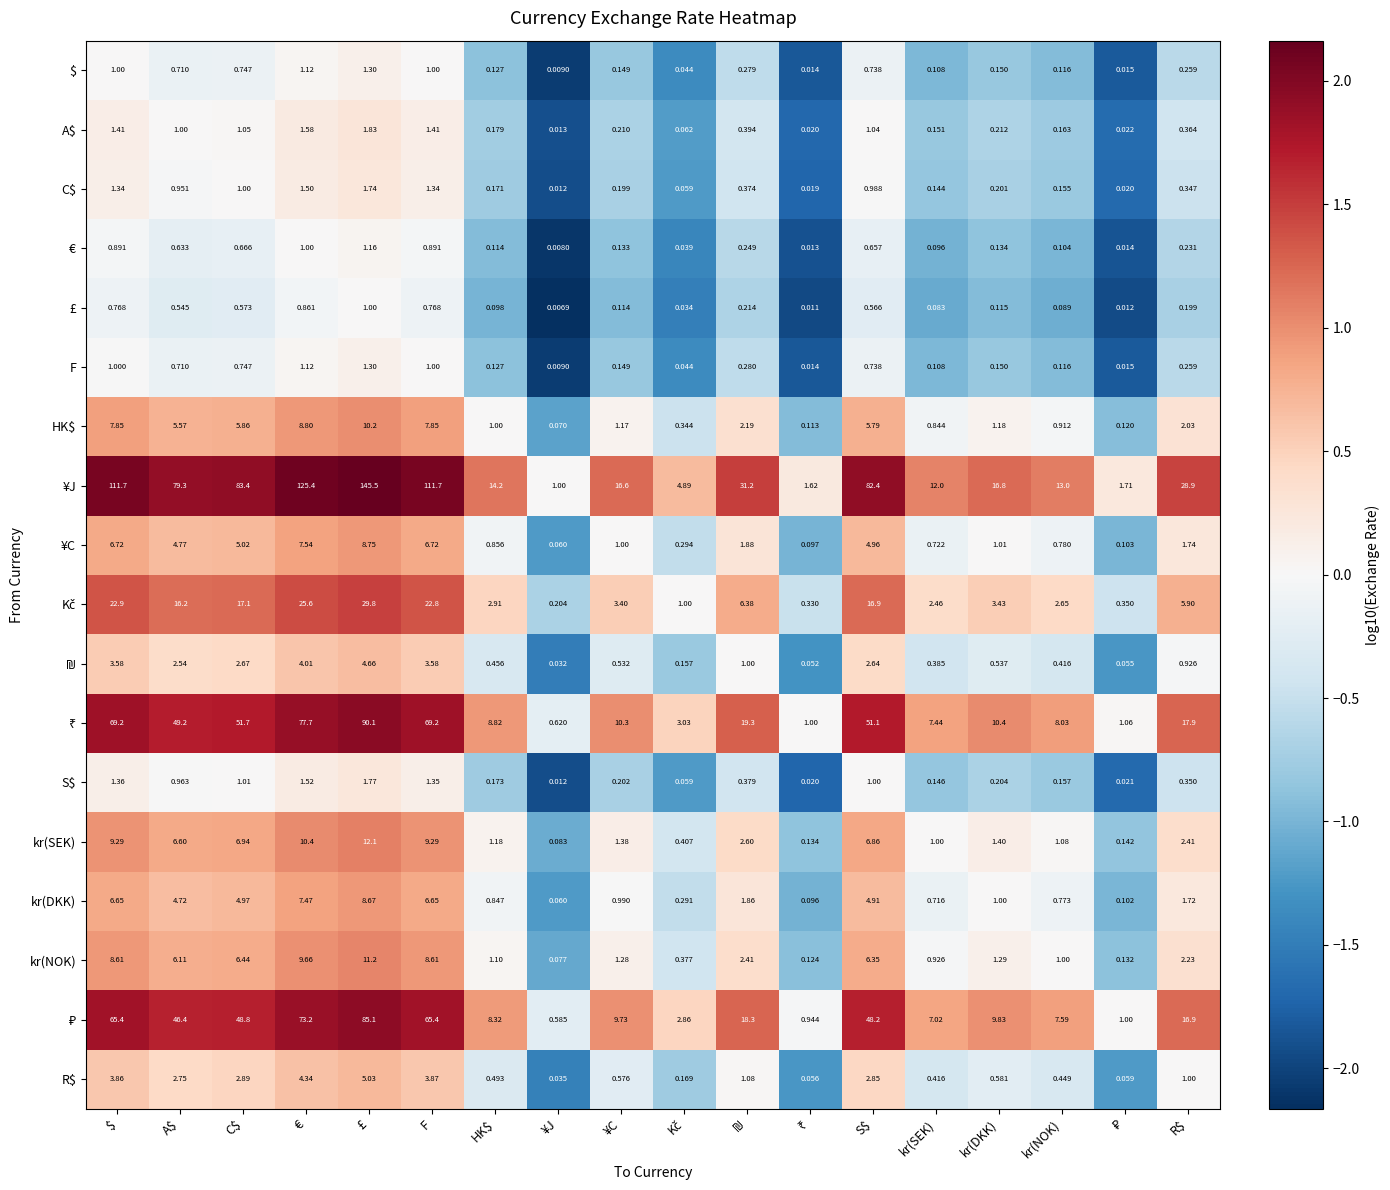

At which category is the sum across all series the highest?

£